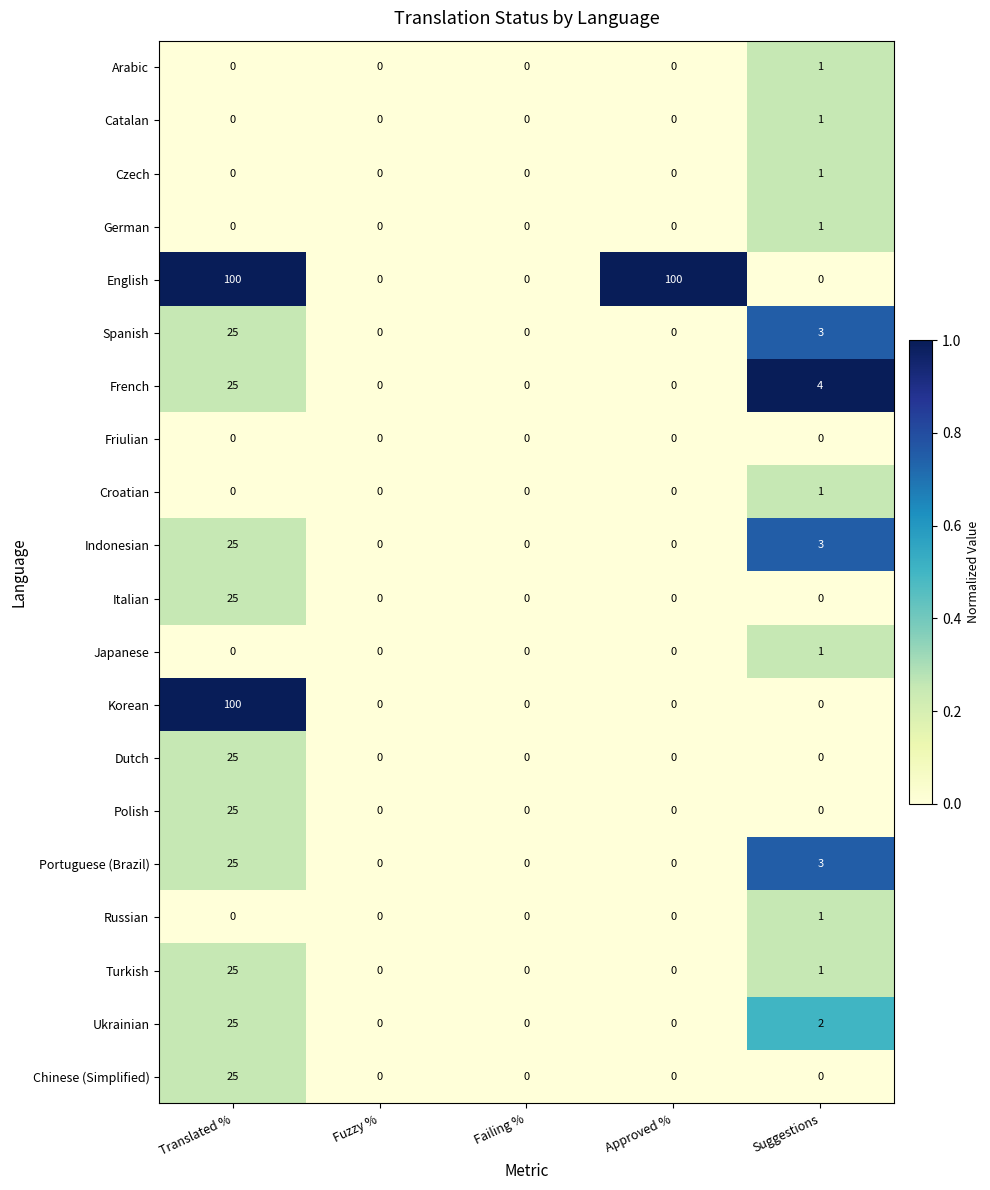

What is the maximum value shown in the chart?

100